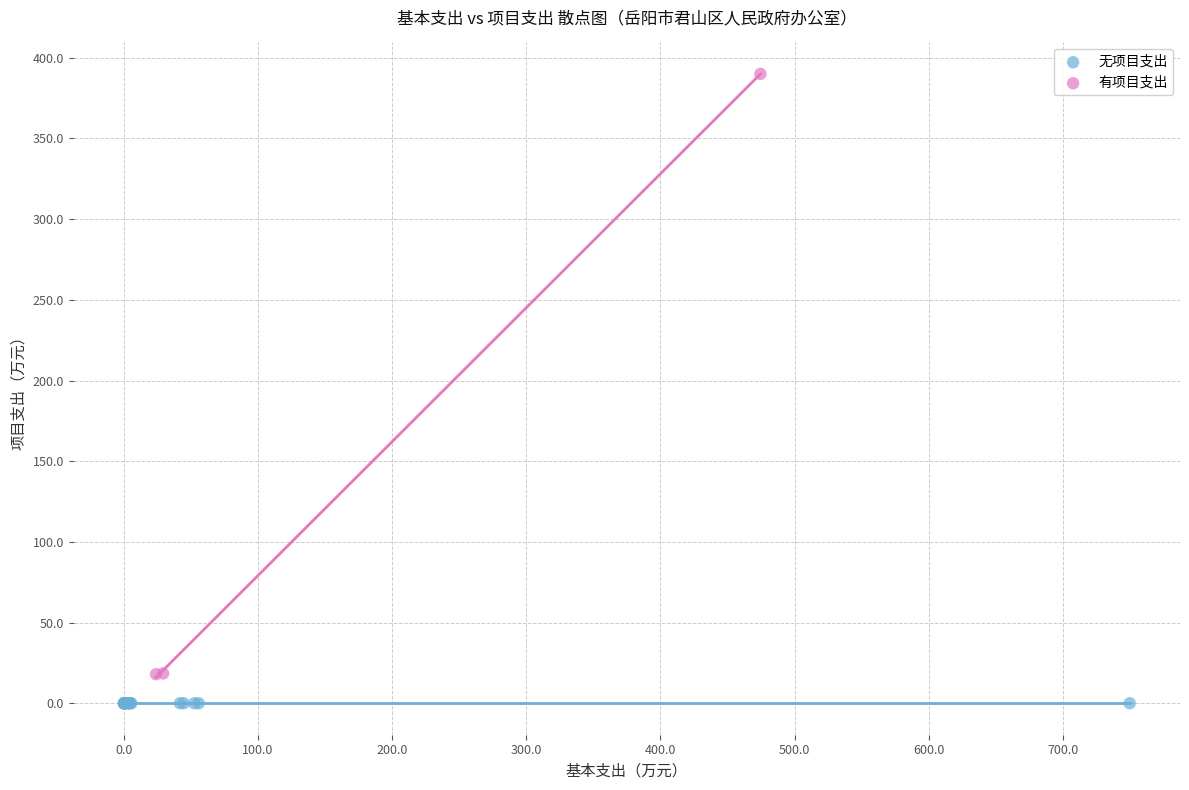

What are all the series names shown in the legend?

无项目支出, 有项目支出